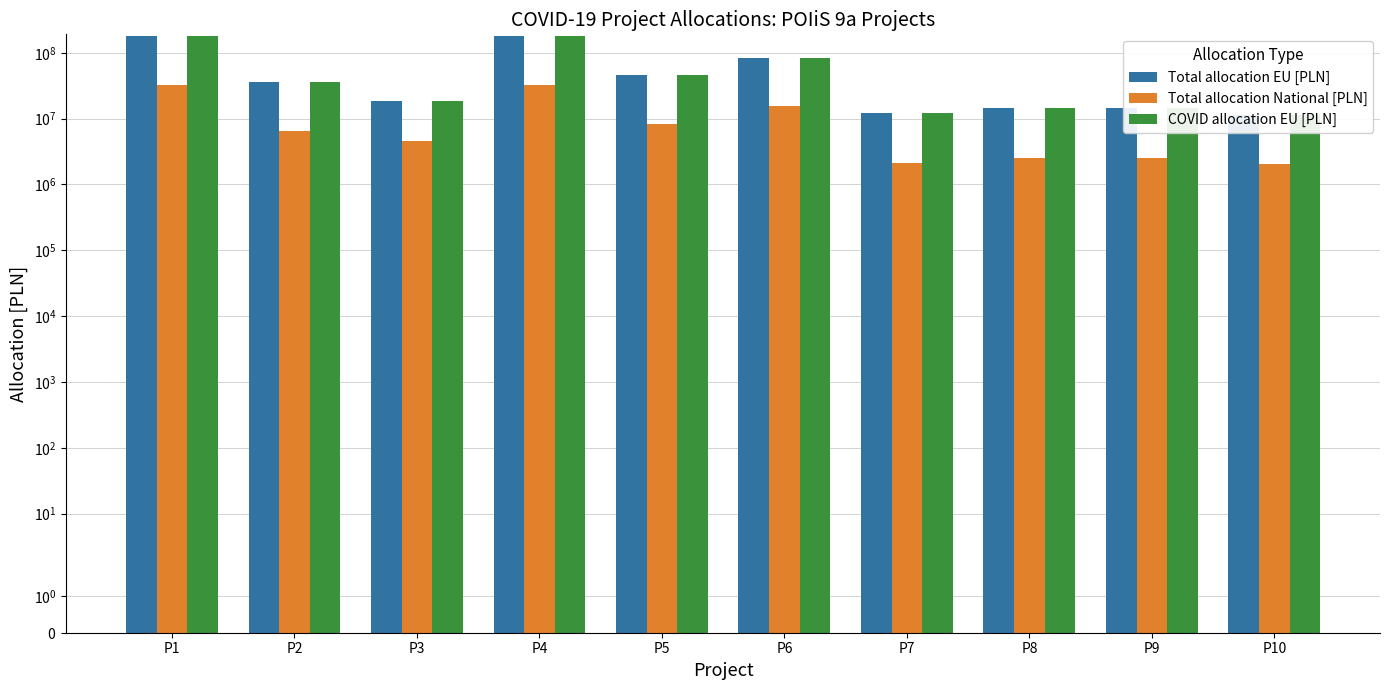

What is the maximum value shown in the chart?

182078125.0